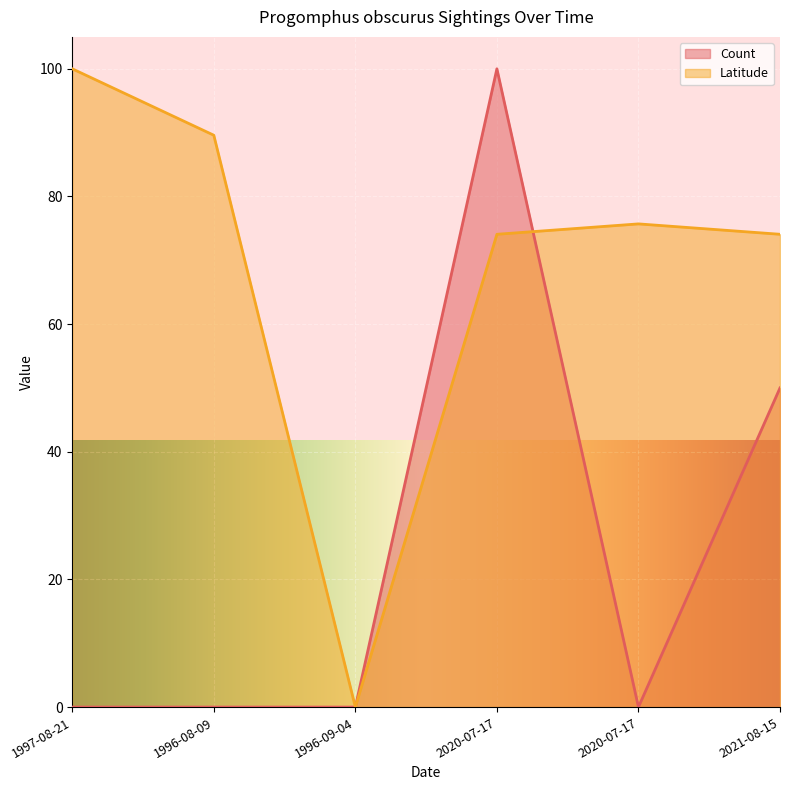

What is the greatest value displayed?

100.0